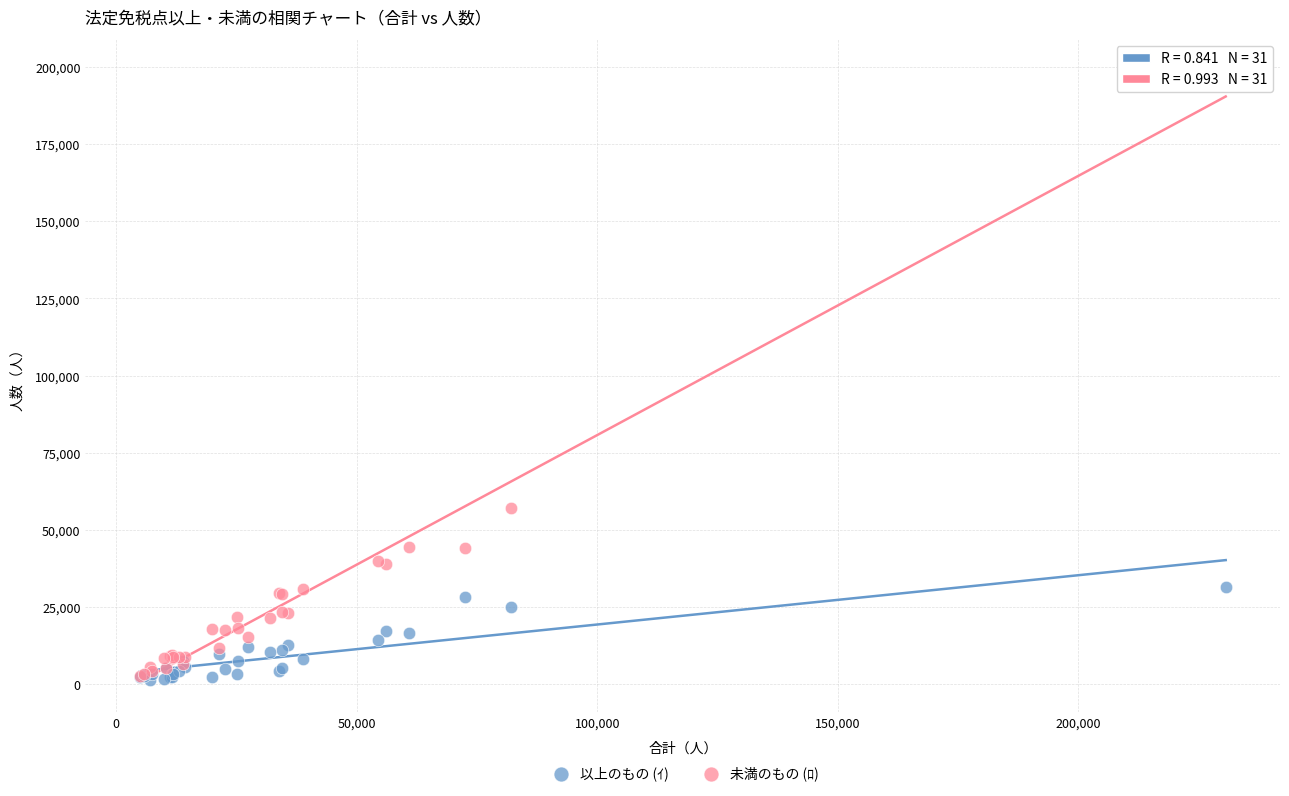

Which series has the widest spread of Y values?

未満のもの (ﾛ)